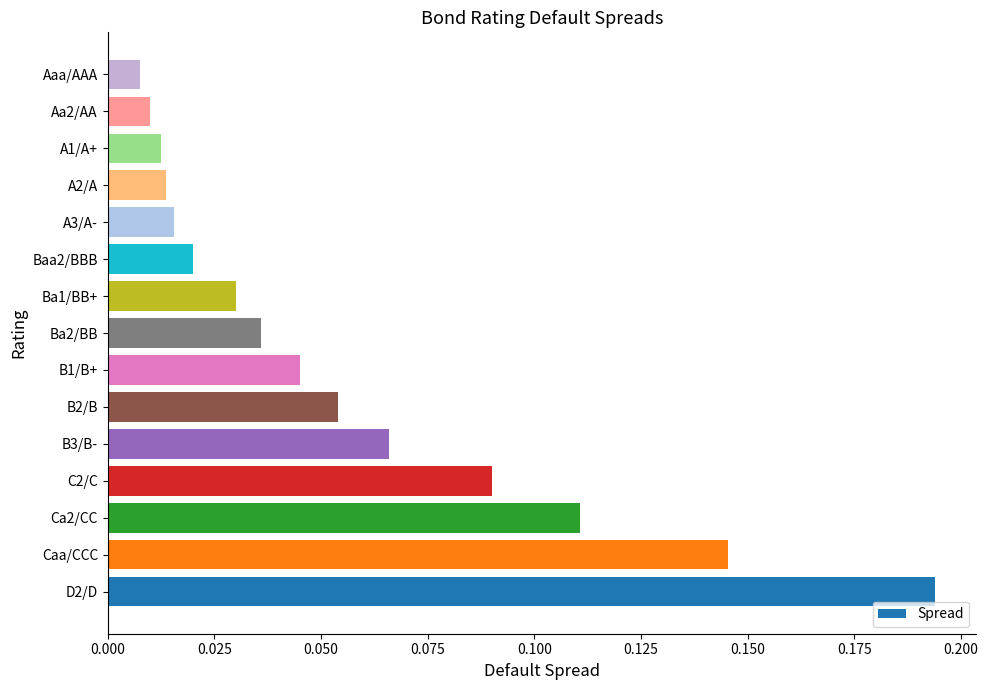

Which has a higher value, A2/A or Ba1/BB+?

Ba1/BB+